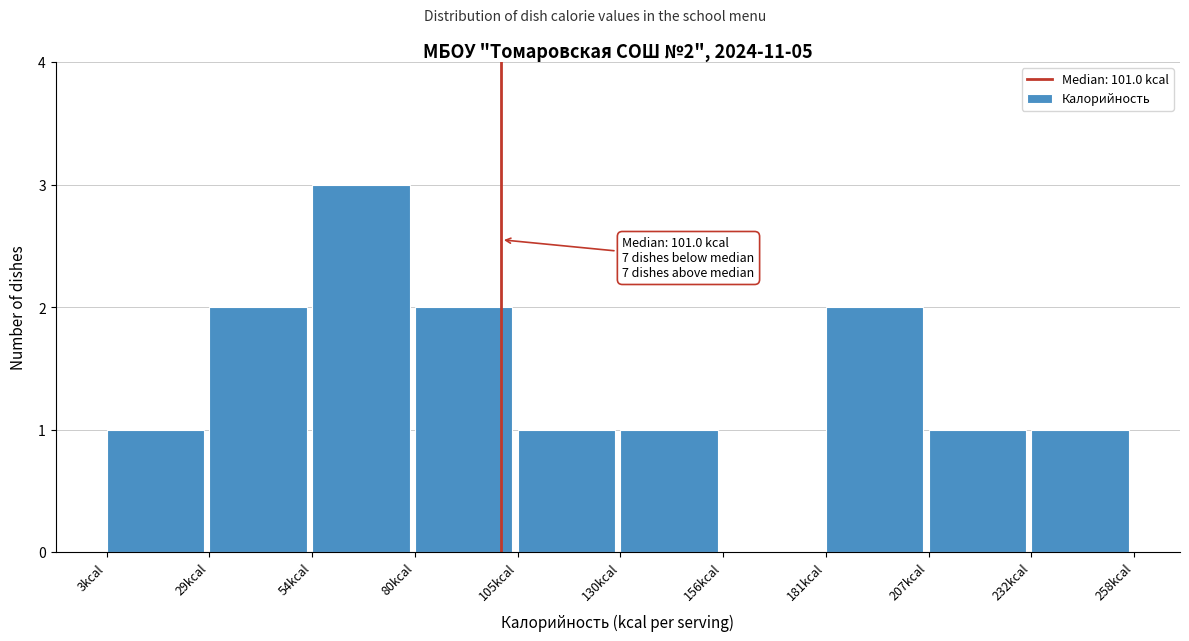

Which range on the x-axis has the tallest bar?

55 to 80